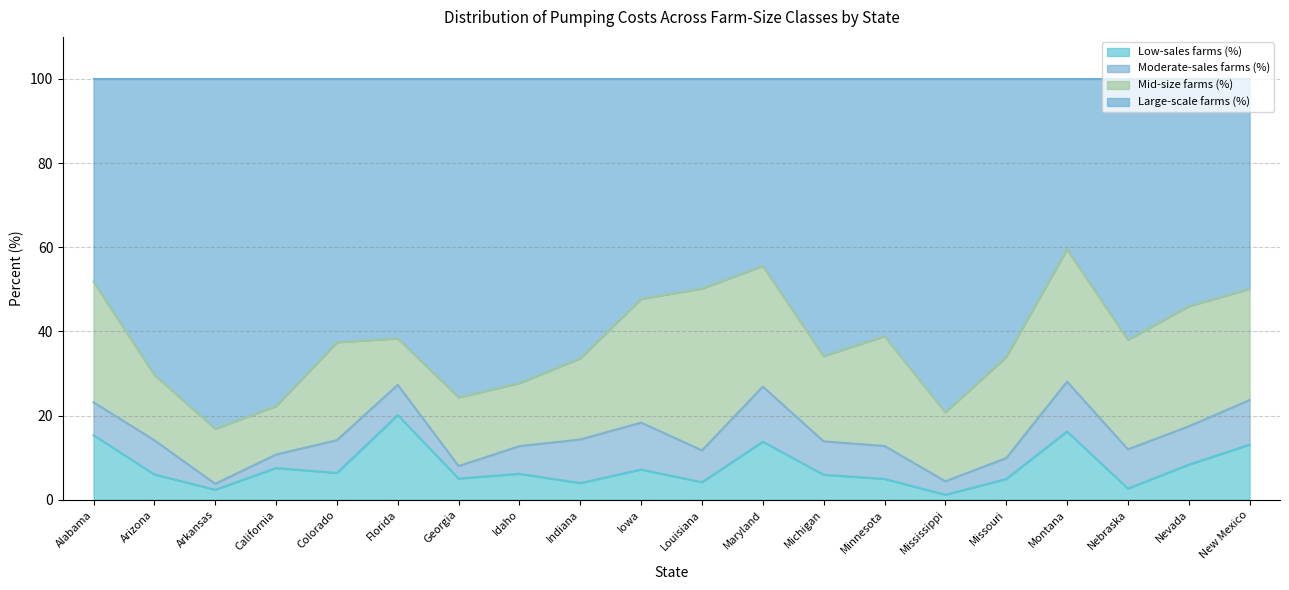

What is the value of the Large-scale farms (%) point at the 20th from the left?

50.1